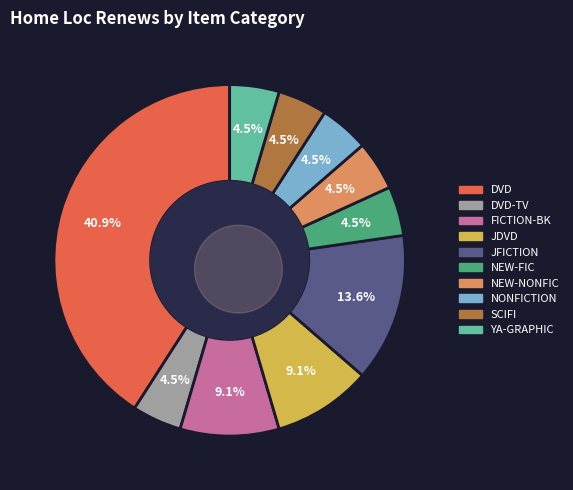

Rank the categories by value from lowest to highest.

DVD-TV, NEW-FIC, NEW-NONFIC, NONFICTION, SCIFI, YA-GRAPHIC, FICTION-BK, JDVD, JFICTION, DVD